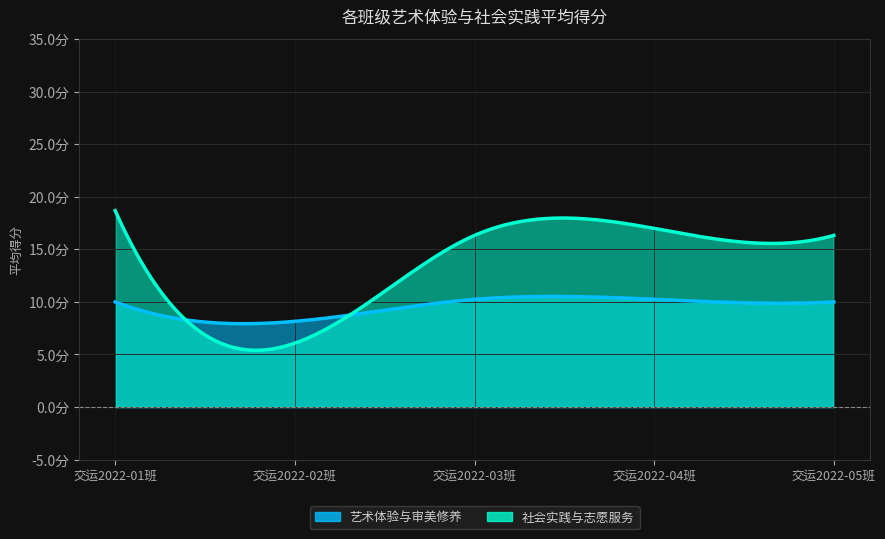

What is the sum of the 艺术体验与审美修养 values at 交运2022-04班 and 交运2022-05班?

20.1